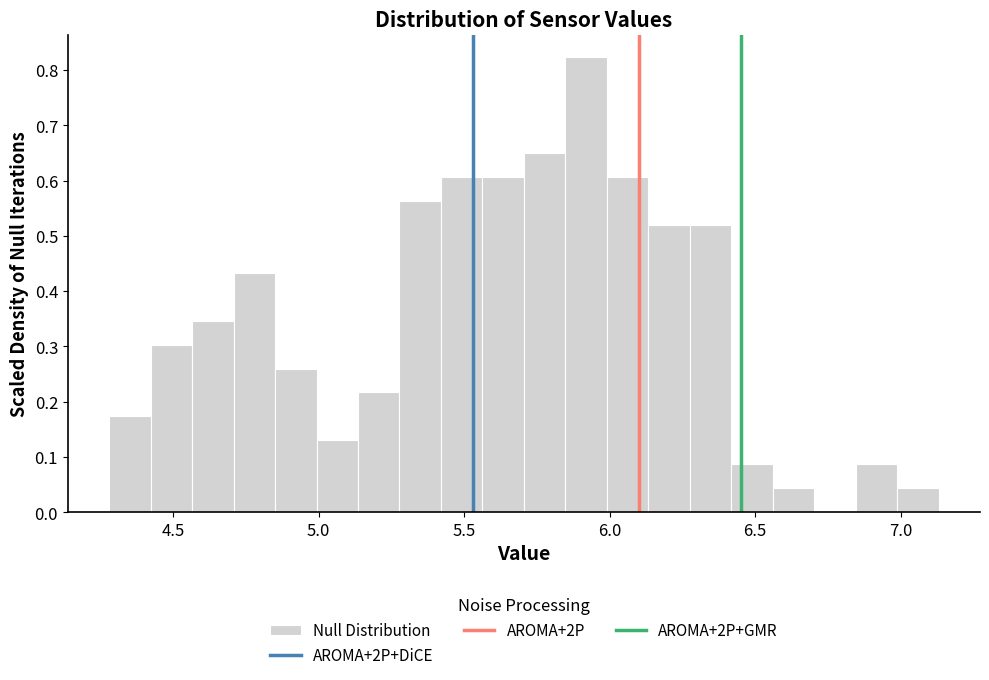

Around what value on the x-axis is the tallest bar? Give the approximate position of its centre, as read against the axis.

5.90